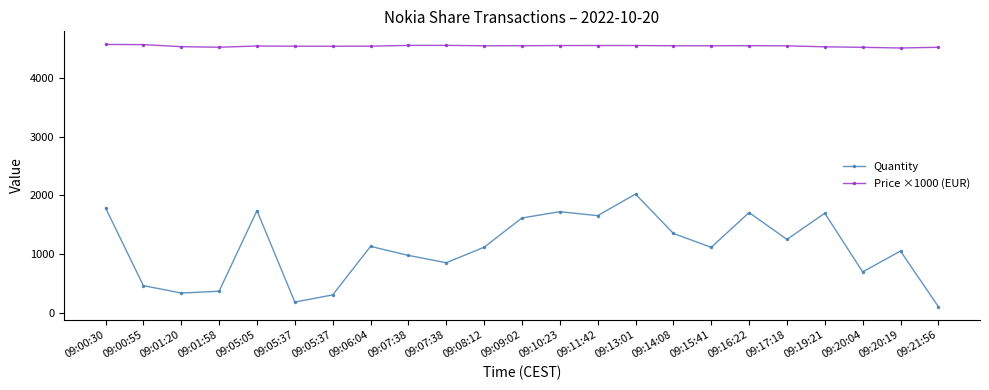

How many data points does each series have?

23